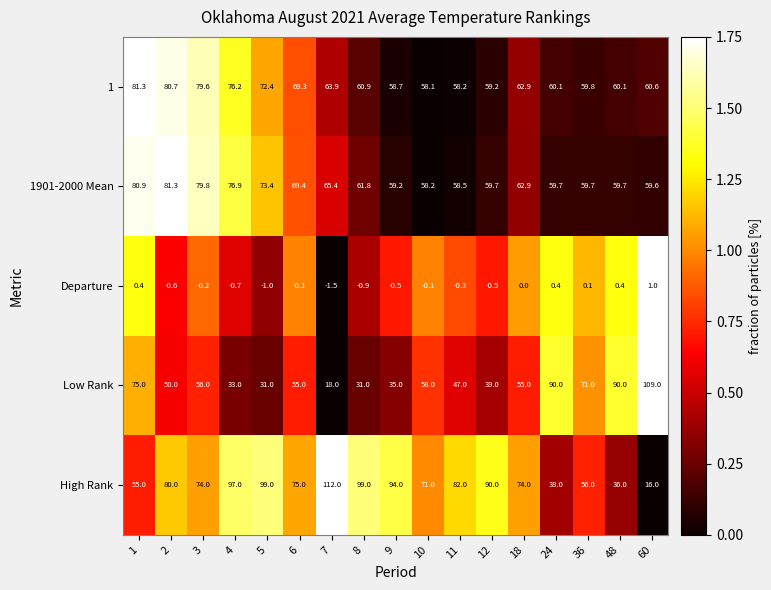

Which series has the largest total across all categories?

High Rank